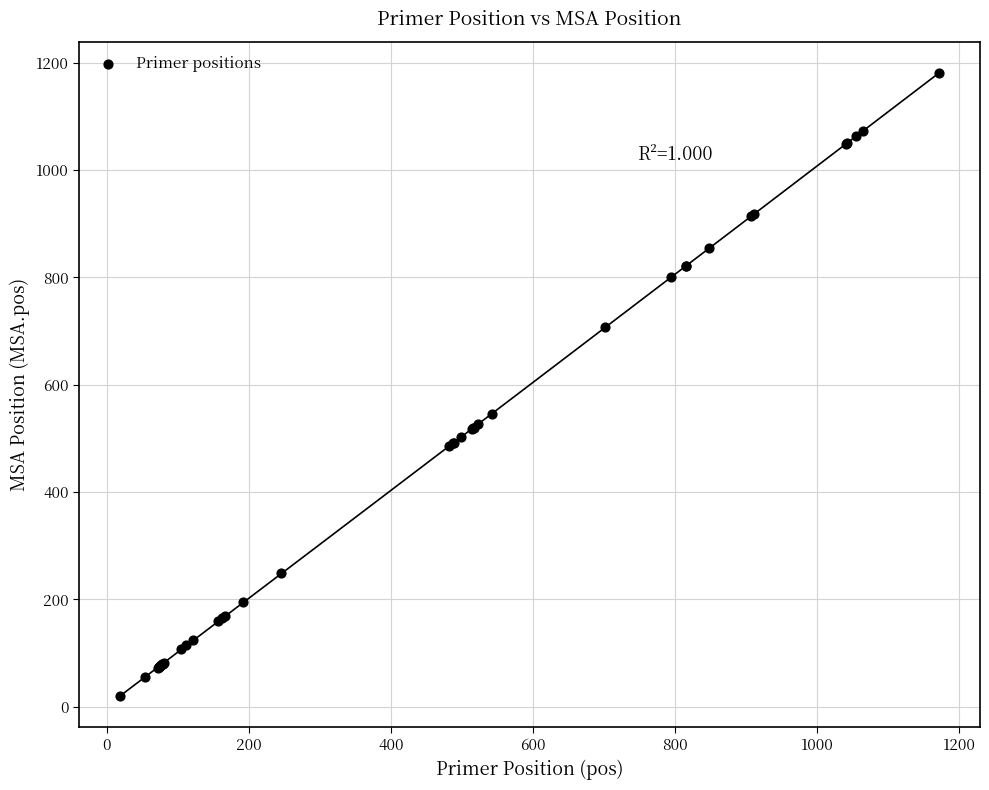

What Y value in the scatter plot is closest to 600?

546